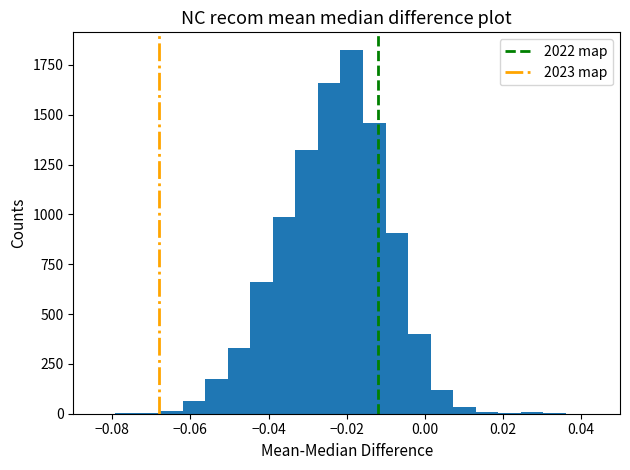

Read against the x-axis, roughly where is the centre of the tallest bar?

-0.018